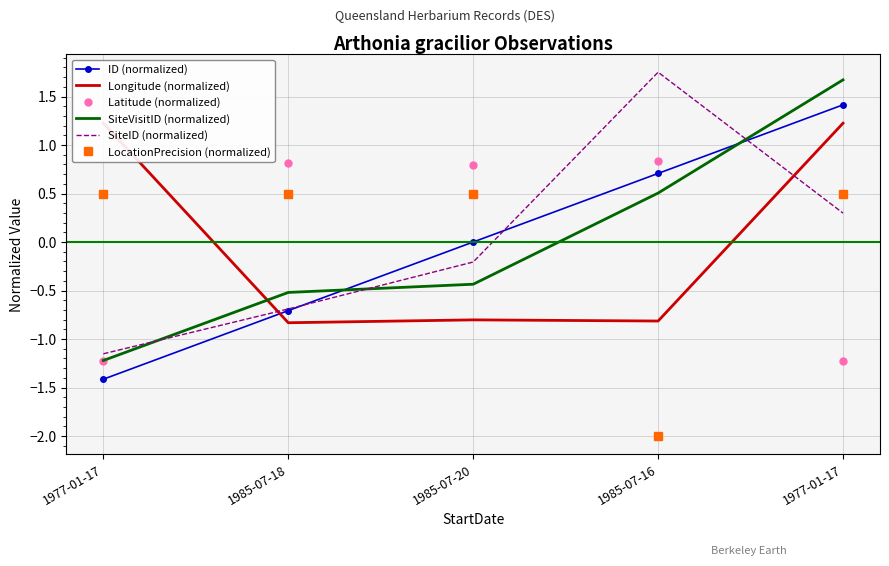

What is the total value across all series at 1985-07-20?

-0.1